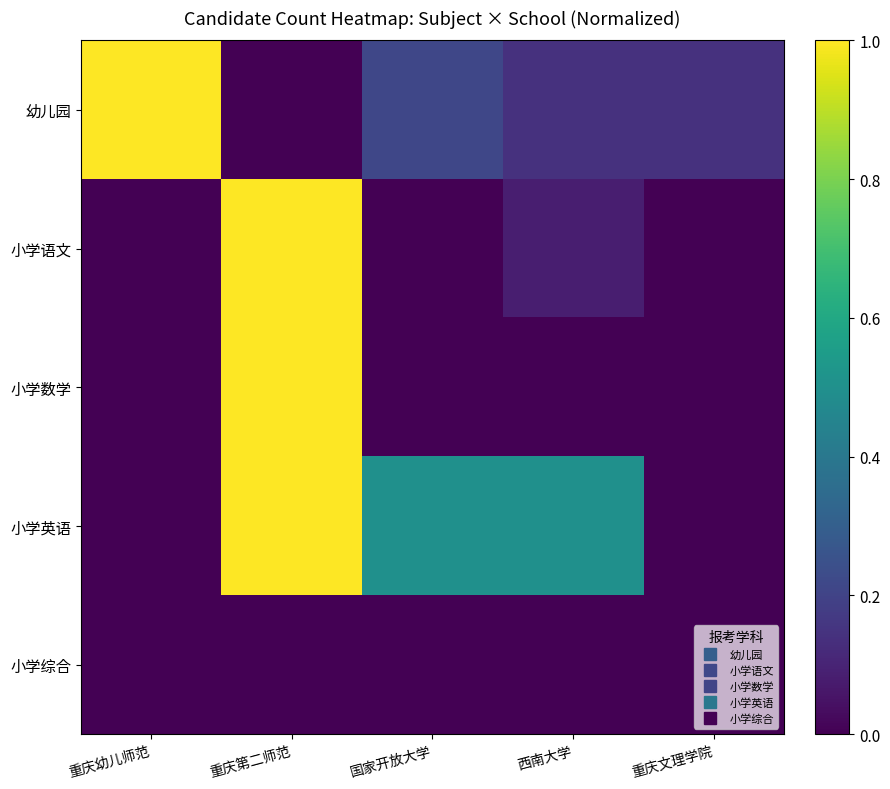

List the series in order of their peak value, highest first.

幼儿园, 小学语文, 小学数学, 小学英语, 小学综合